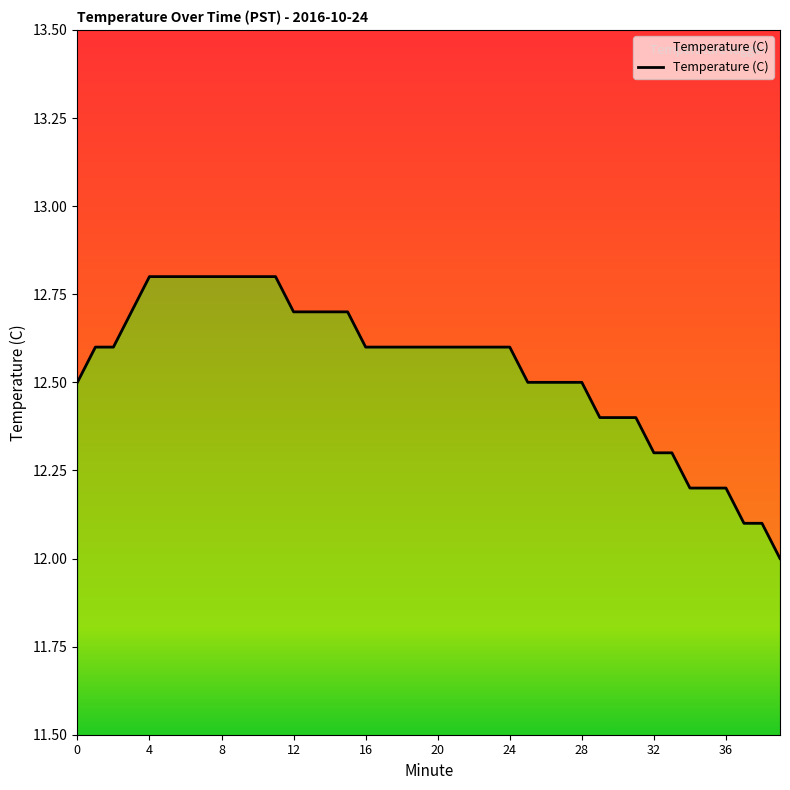

What is the smallest value displayed?

12.0